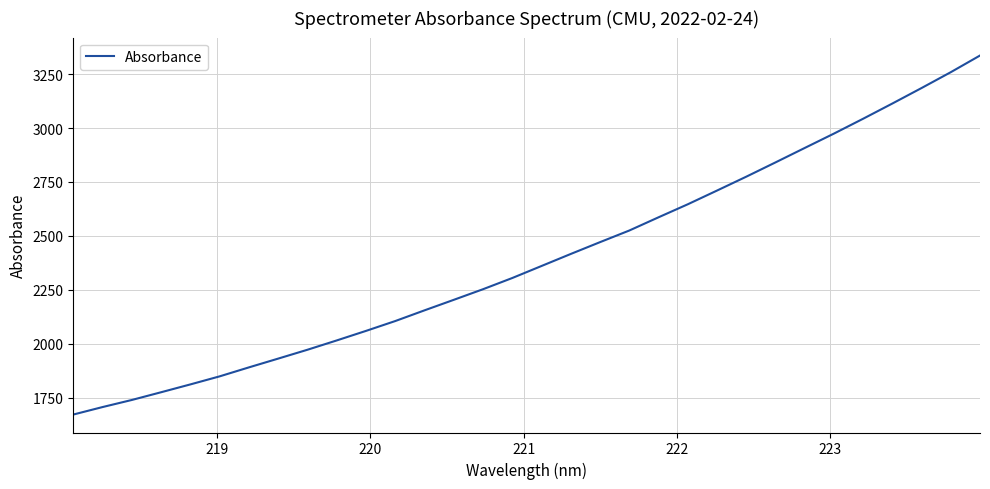

What is the difference between the maximum and minimum values?

1664.4